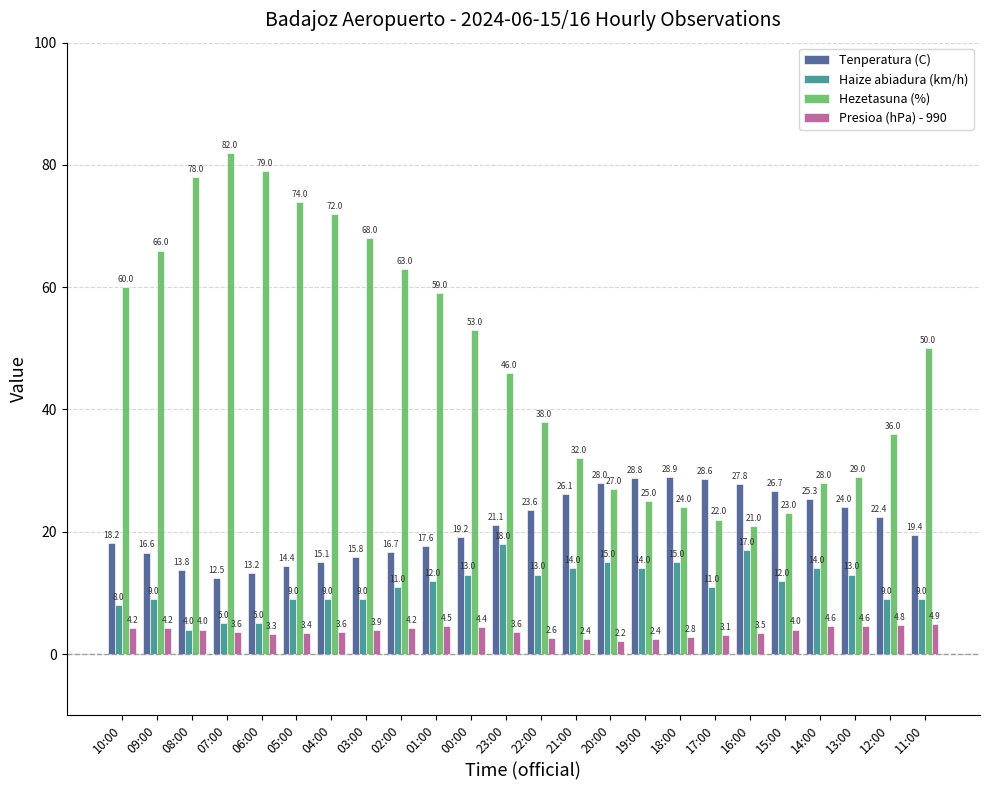

The Tenperatura (C) series shows 37.4 at 21:00. True or false?

False